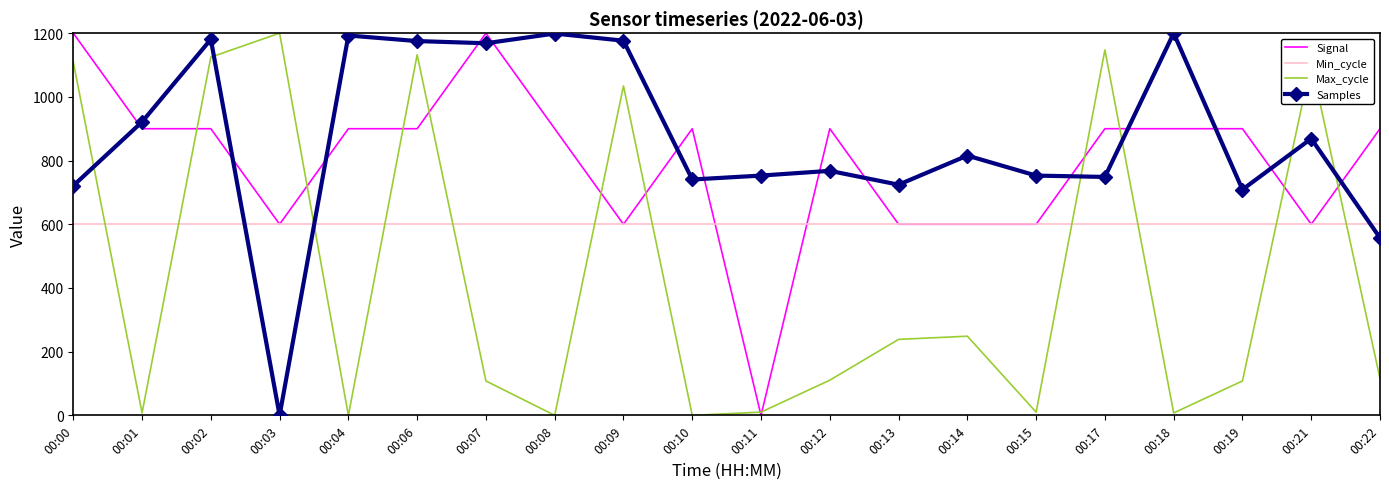

Is the value of Samples at 00:22 greater than the value of Max_cycle at 00:09?

No